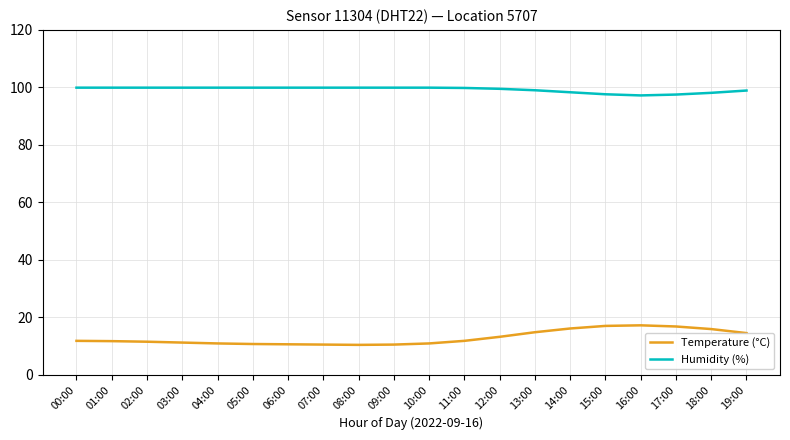

What position from the right is 03:00?

17